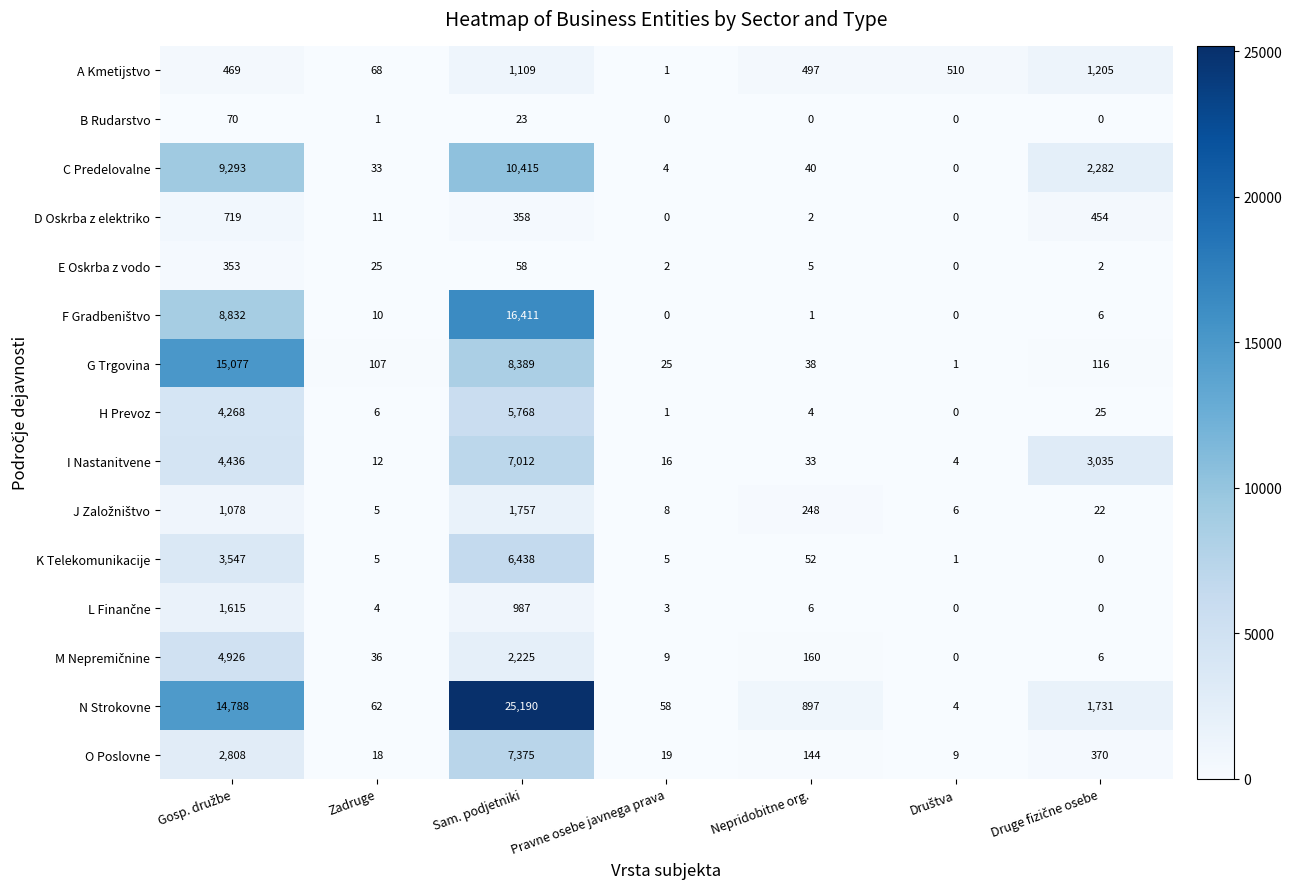

The H Prevoz series shows 5768 at Sam. podjetniki. True or false?

True